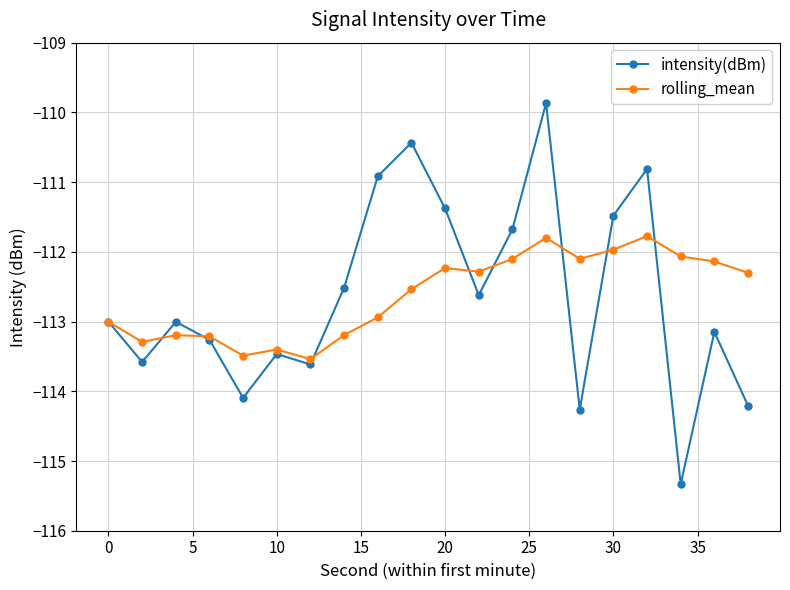

True or false: intensity(dBm) and rolling_mean intersect in this chart.

True